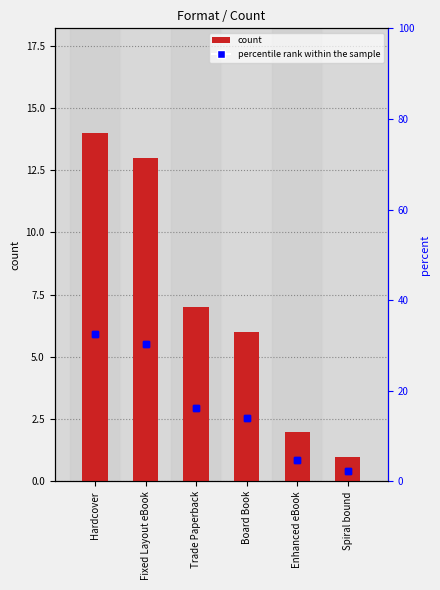

What is the label of the 4th bar from the right?

Trade Paperback